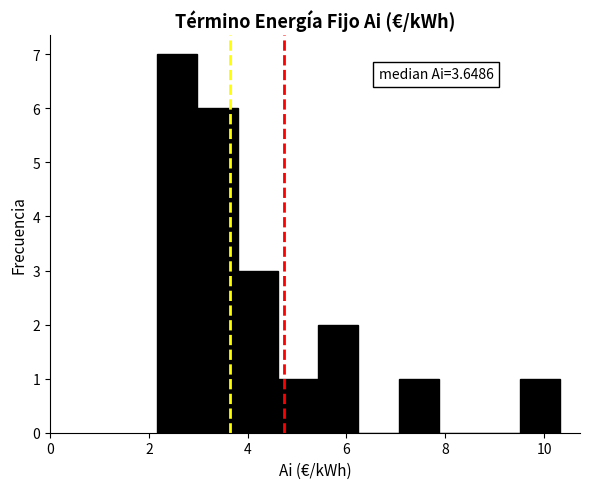

Which range on the x-axis has the tallest bar?

2.2 to 3.0